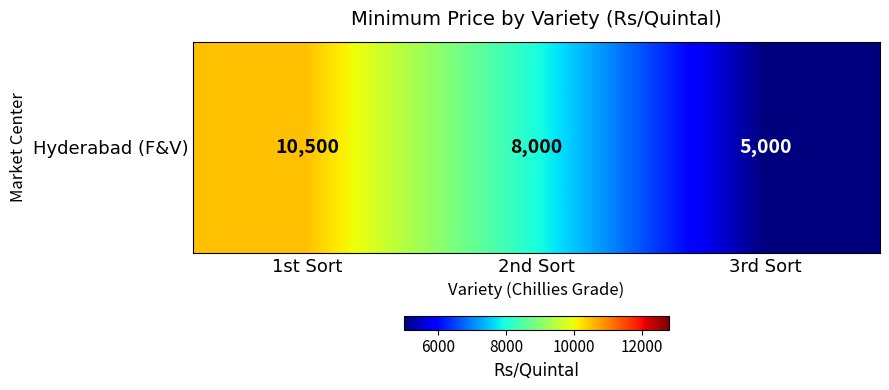

At which category does the chart reach its minimum across all series?

3rd Sort